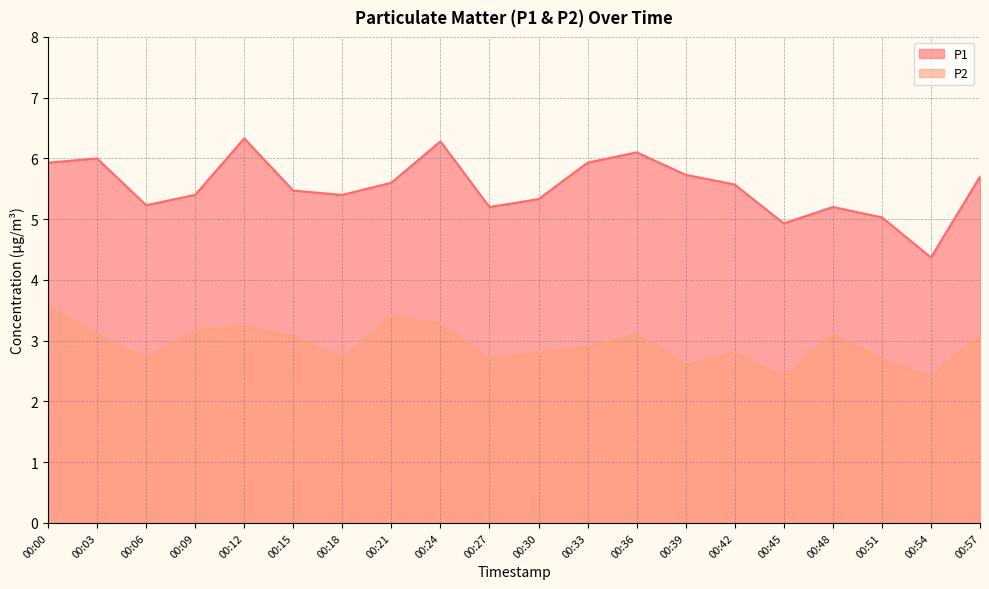

Which series has the largest total across all categories?

P1